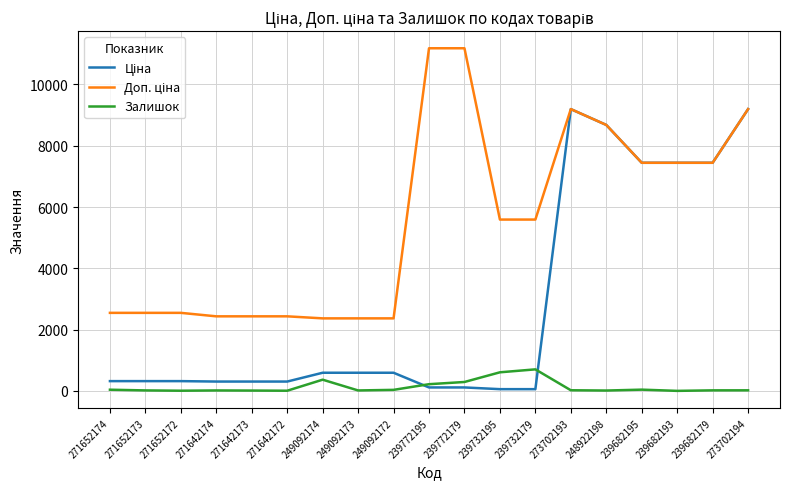

What is the maximum value shown in the chart?

11182.0